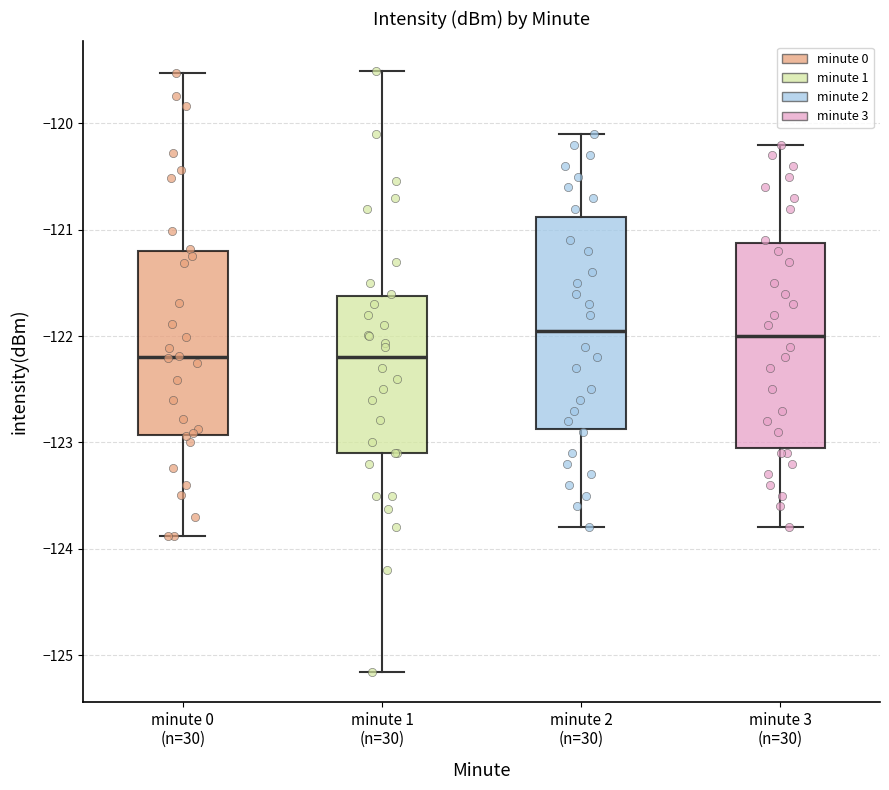

Reading left to right, read every box against the y-axis: the position of its median line, the range the box covers, and the ends of its whiskers. The values are not printed on the chart, so give them approximately, as read against the axis.

minute 0 (n=30): median -122.2, box -122.9 to -121.2, whiskers -123.9 to -119.5
minute 1 (n=30): median -122.2, box -123.1 to -121.6, whiskers -125.2 to -119.5
minute 2 (n=30): median -121.9, box -122.9 to -120.9, whiskers -123.8 to -120.1
minute 3 (n=30): median -122.0, box -123.0 to -121.1, whiskers -123.8 to -120.2